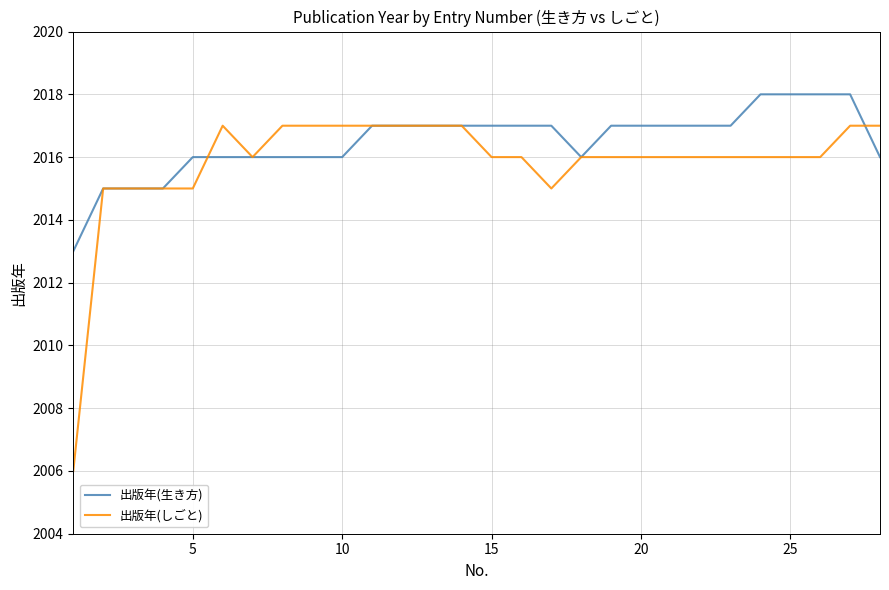

True or false: 出版年(生き方) and 出版年(しごと) intersect in this chart.

True